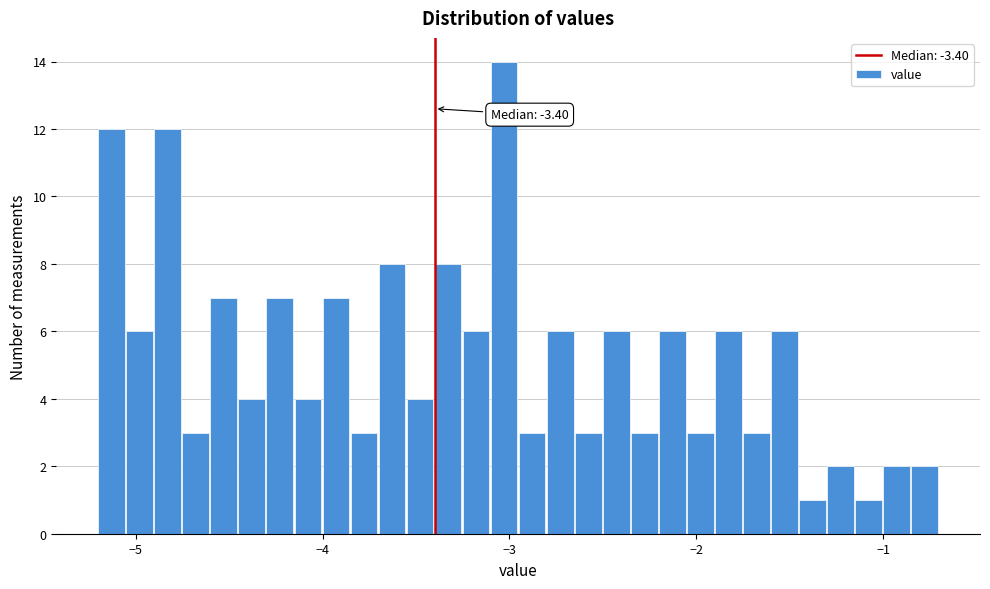

Around what value on the x-axis is the tallest bar? Give the approximate position of its centre, as read against the axis.

-3.0